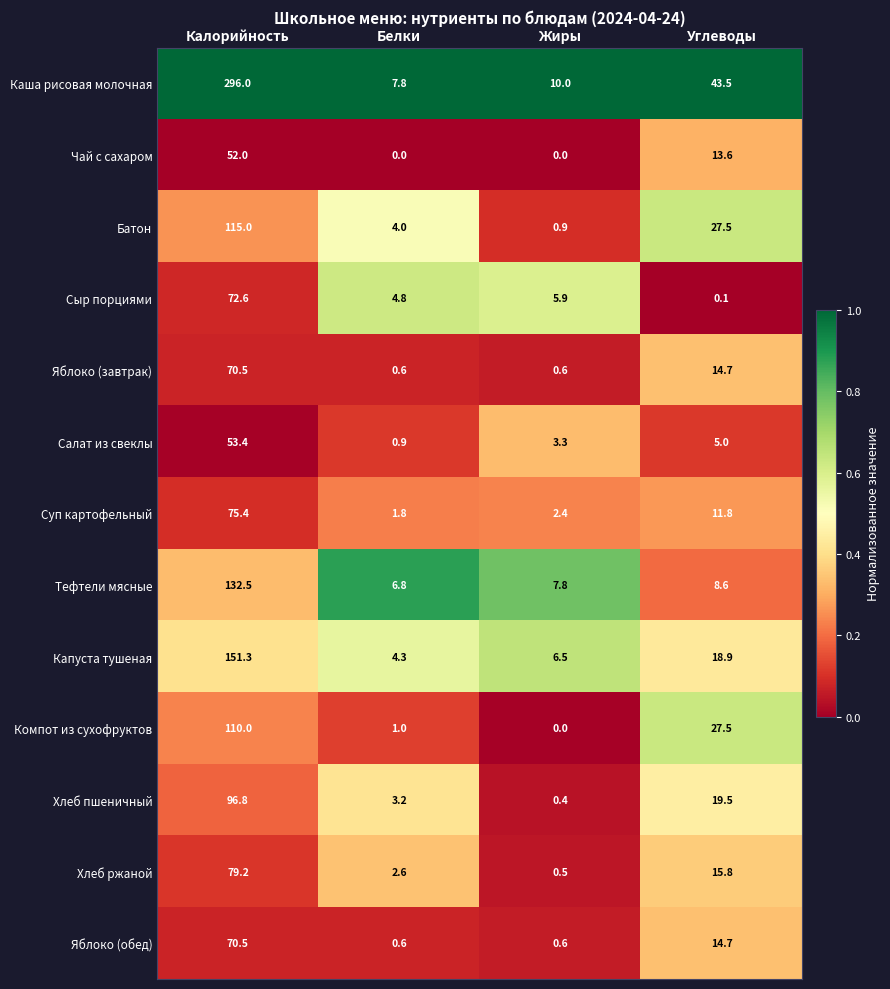

What is the greatest value displayed?

296.0